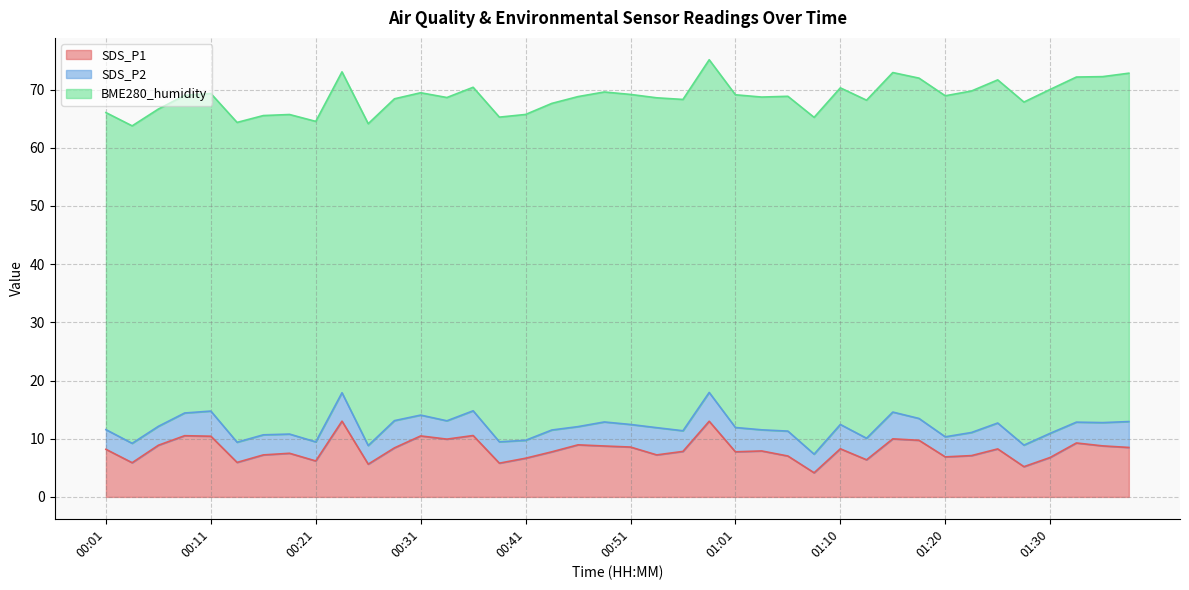

True or false: SDS_P2 and SDS_P1 intersect in this chart.

False